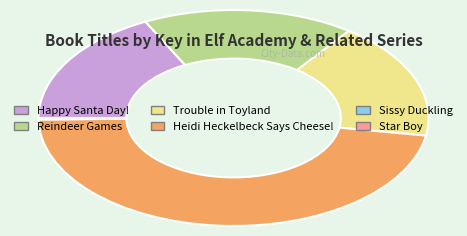

What is the largest slice in the pie chart?

Heidi Heckelbeck Says Cheese!